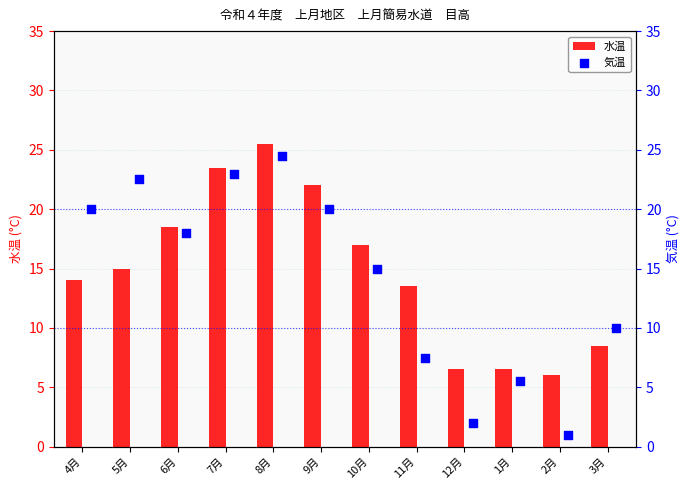

What are all the series names shown in the legend?

水温, 気温